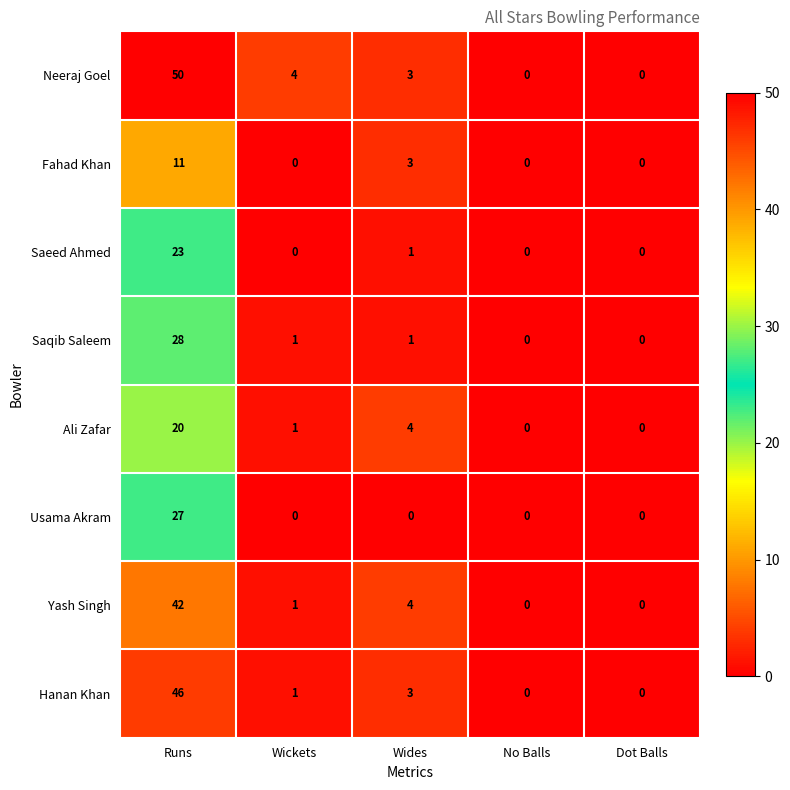

The value of Ali Zafar at Wides is 4. True or false?

True